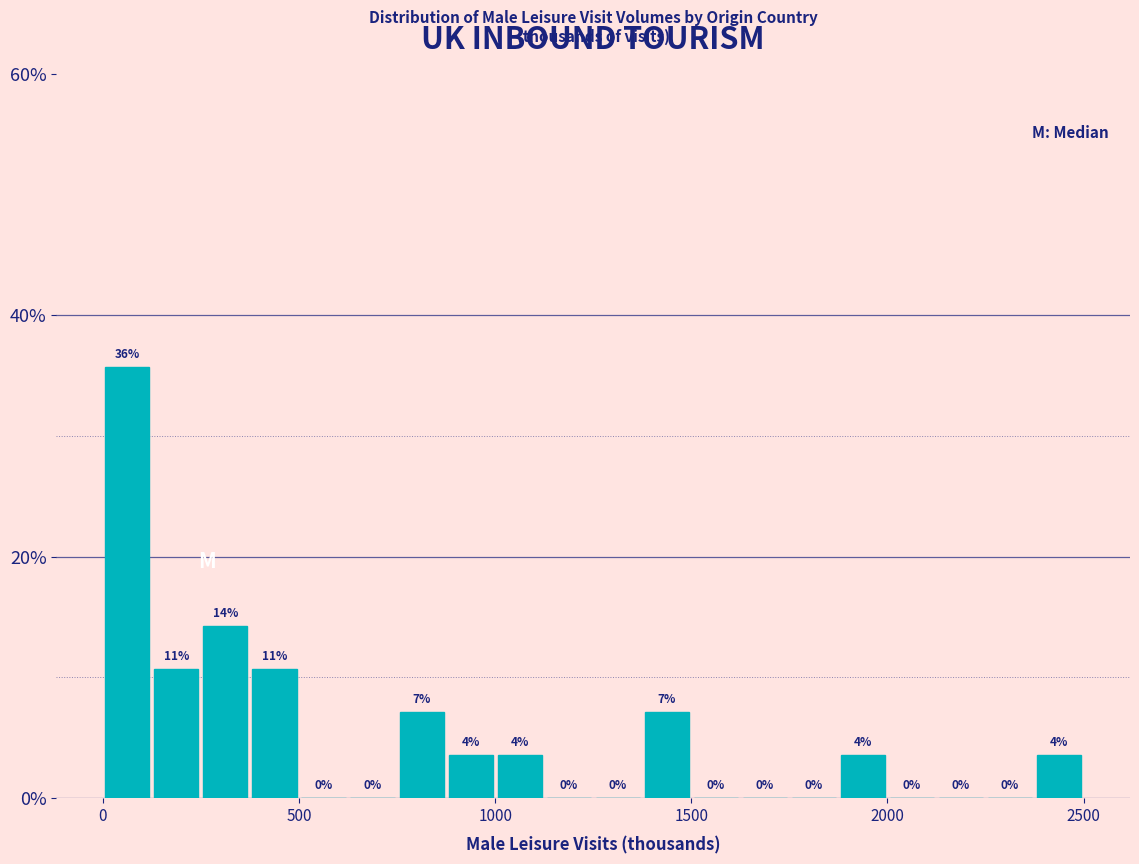

Around what value on the x-axis is the tallest bar? Give the approximate position of its centre, as read against the axis.

50